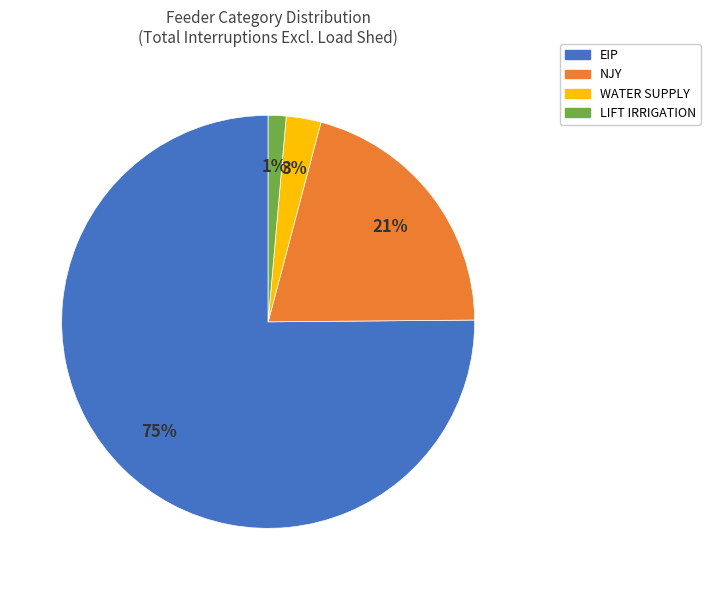

Is WATER SUPPLY the majority of the pie?

No